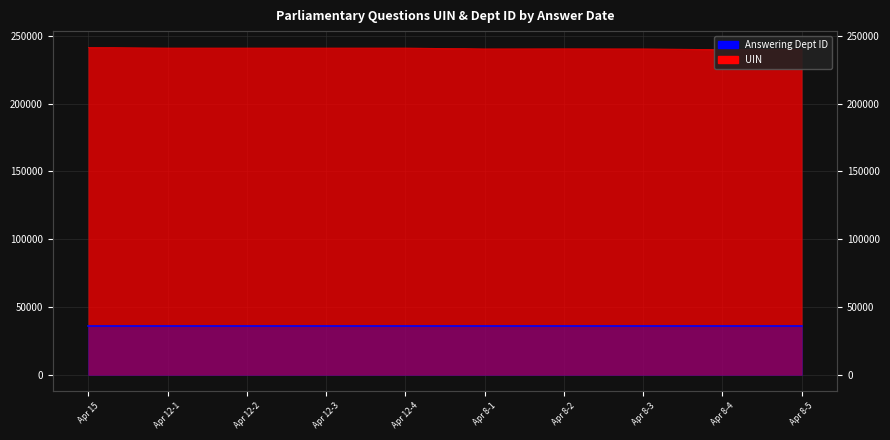

Between Apr 8-2 and Apr 12-2, which is larger?

Apr 12-2